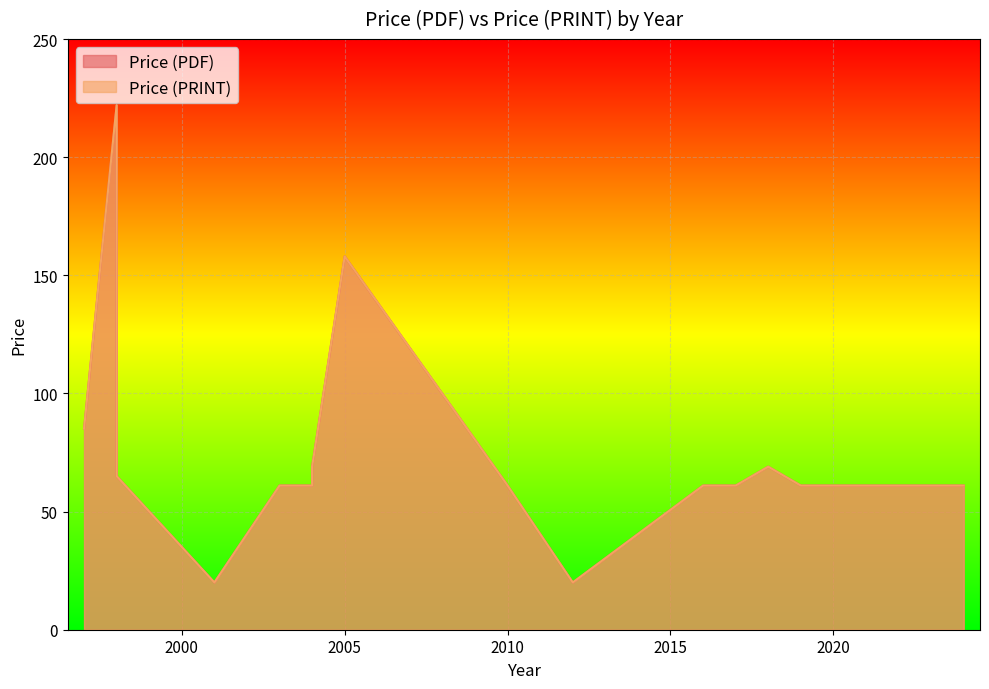

Which series has the largest total across all categories?

Price (PDF)